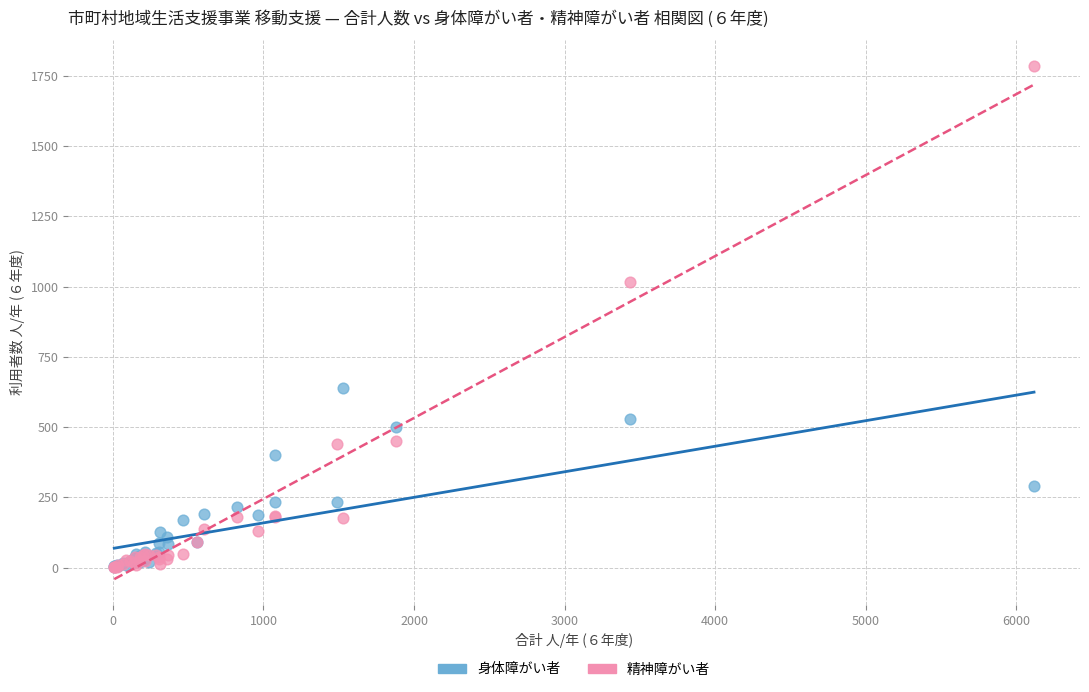

Across all series, what Y value is closest to 893?

1016